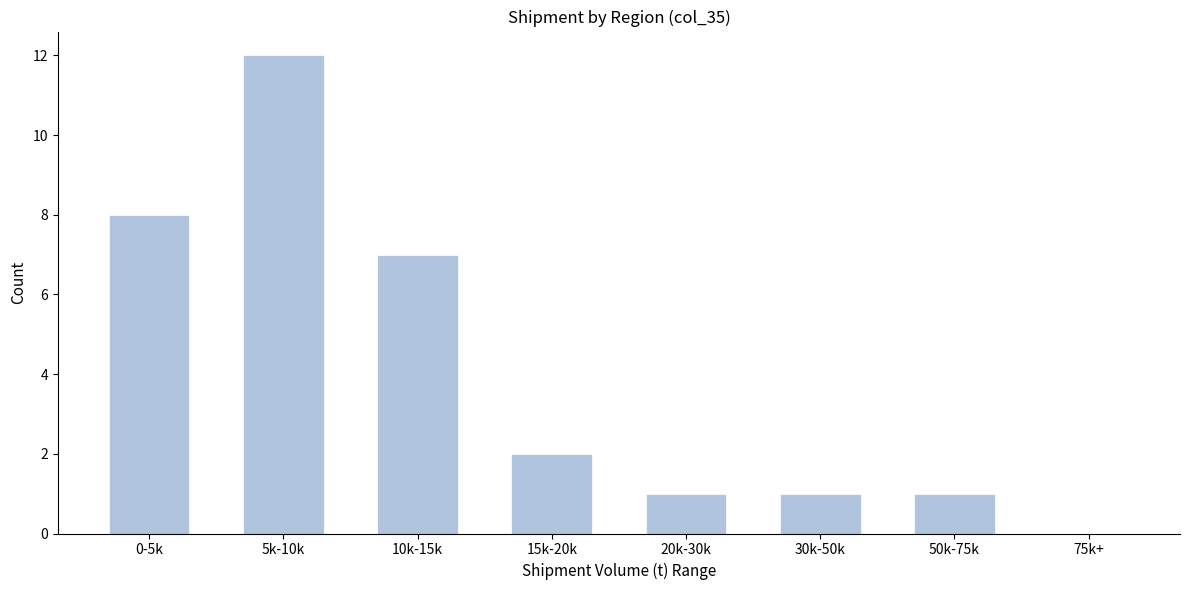

Reading left to right, extract all data points from this chart.

0-5k=8	5k-10k=12	10k-15k=7	15k-20k=2	20k-30k=1	30k-50k=1	50k-75k=1	75k+=0